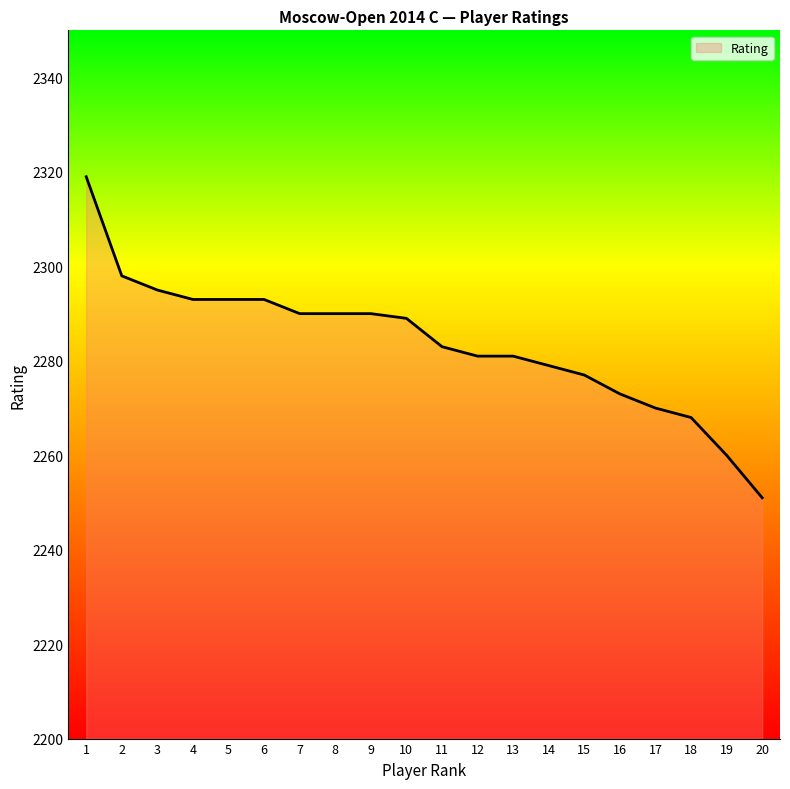

What is the change in value from 2 to 13?

-17